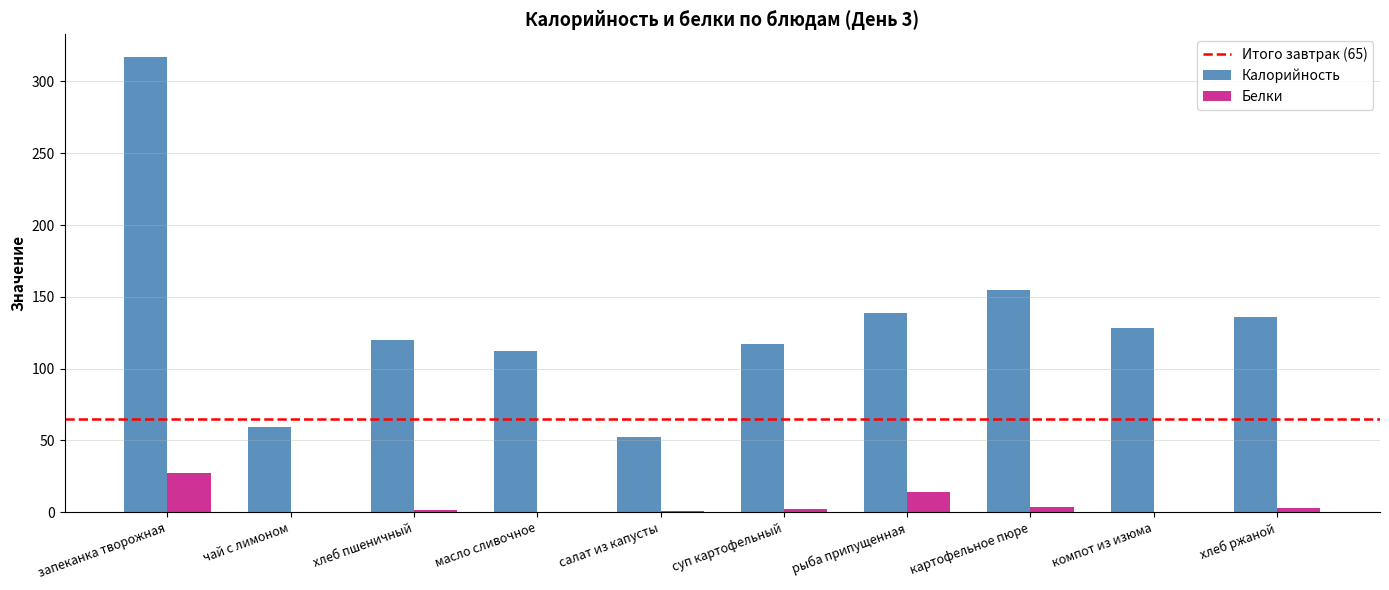

Which series has the largest total across all categories?

Калорийность